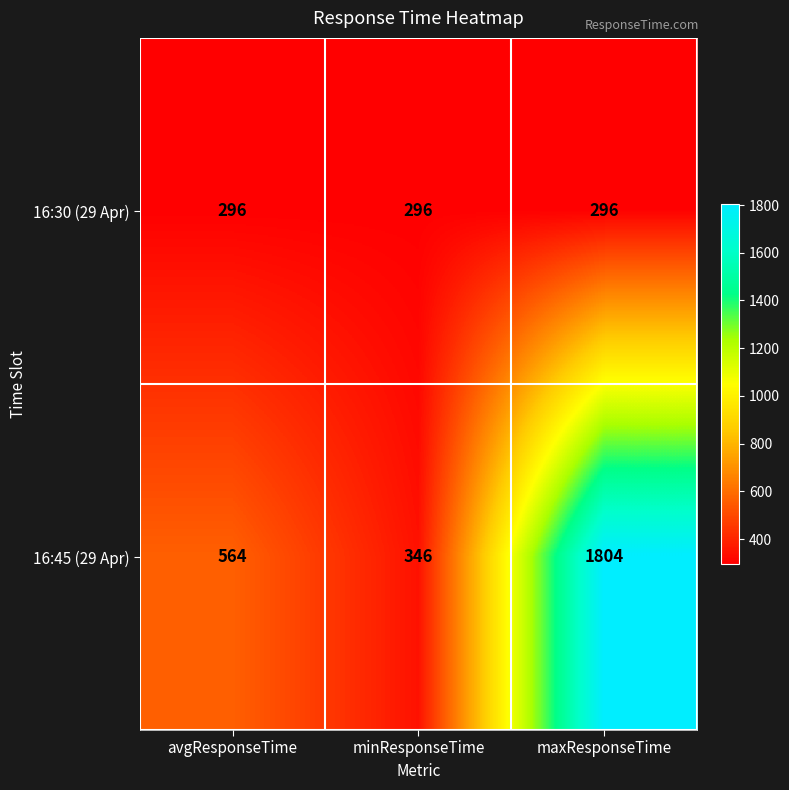

Reading left to right, what are all the values shown in this chart?

16:30 (29 Apr): avgResponseTime=296	minResponseTime=296	maxResponseTime=296
16:45 (29 Apr): avgResponseTime=564	minResponseTime=346	maxResponseTime=1804